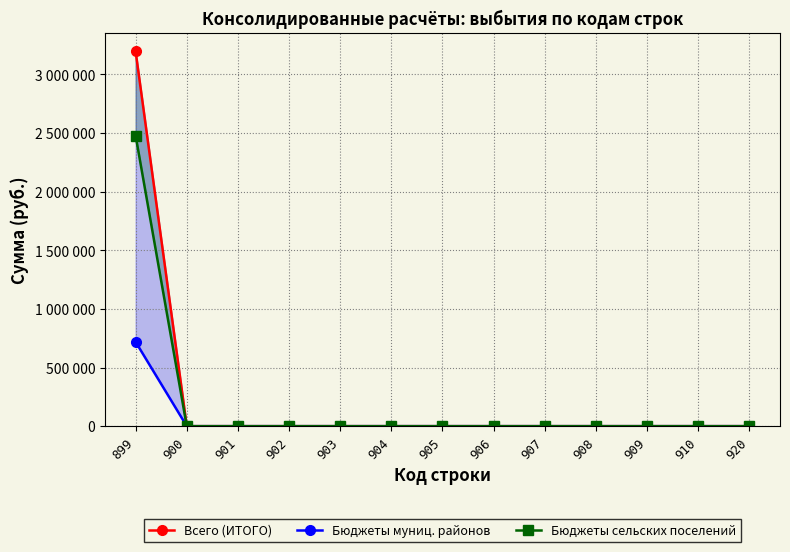

The Бюджеты муниц. районов series shows 0 at 902. True or false?

True